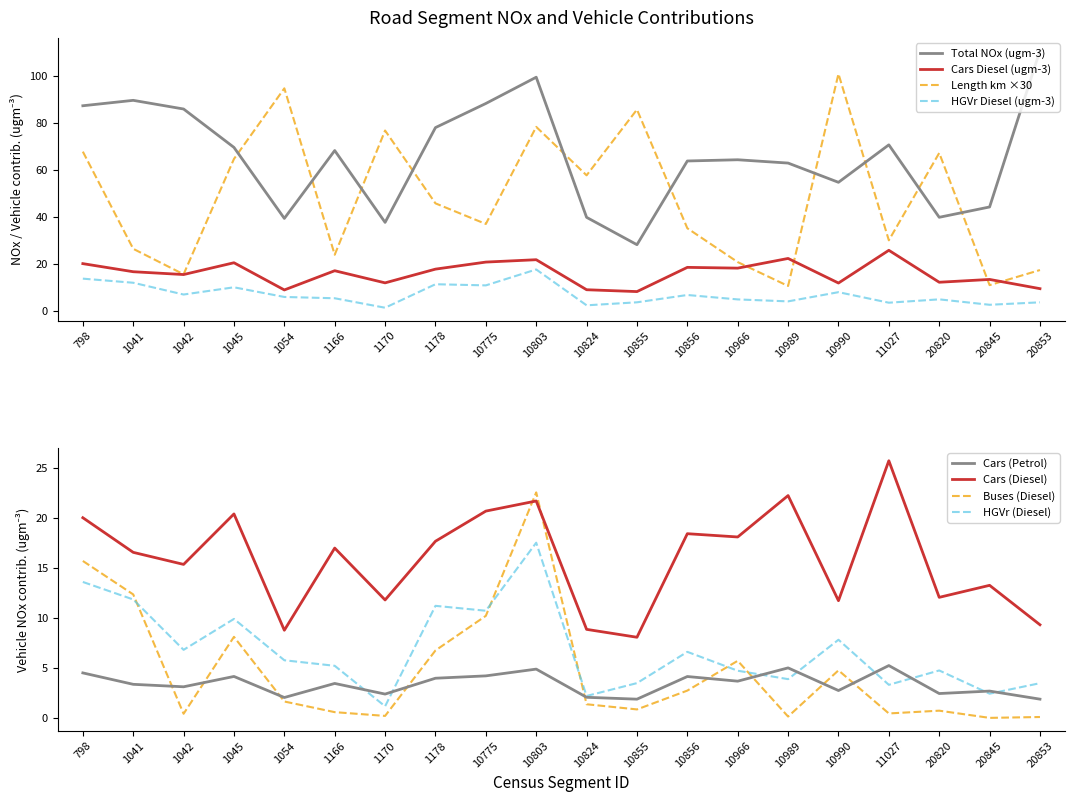

What is the sum of all Cars (Diesel) values?

317.4